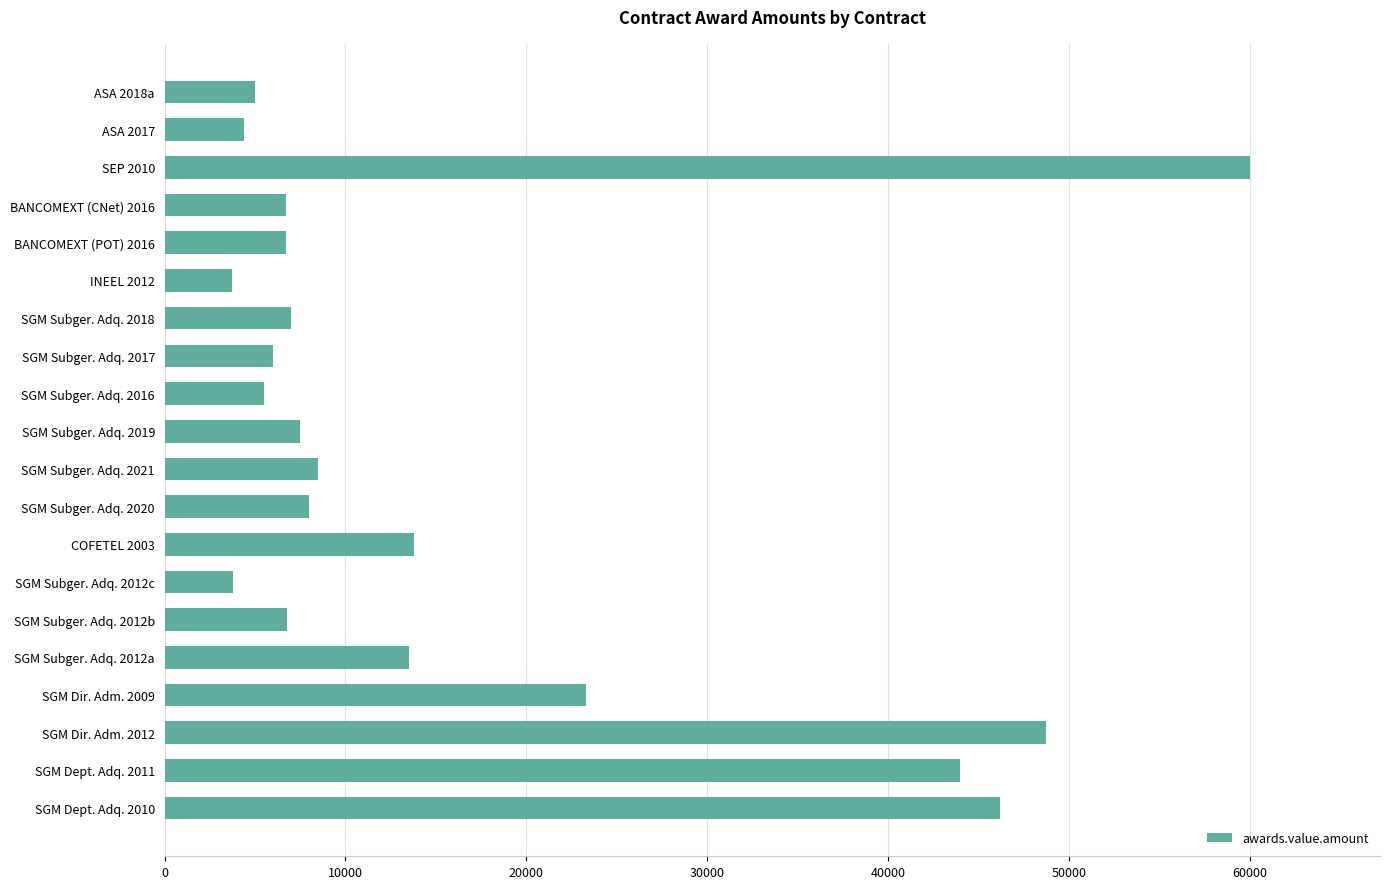

The value at ASA 2017 is 7772.3. True or false?

False